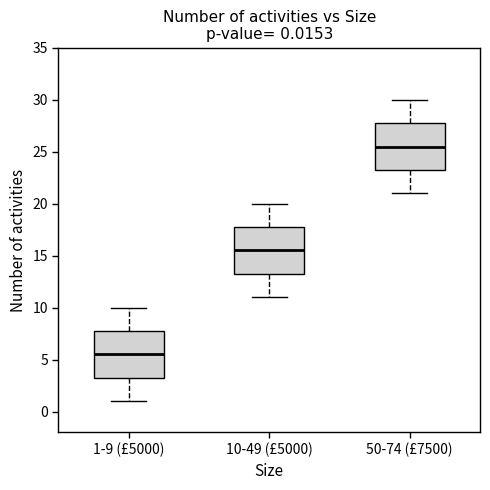

Which box's median line is the highest?

50-74 (£7500)